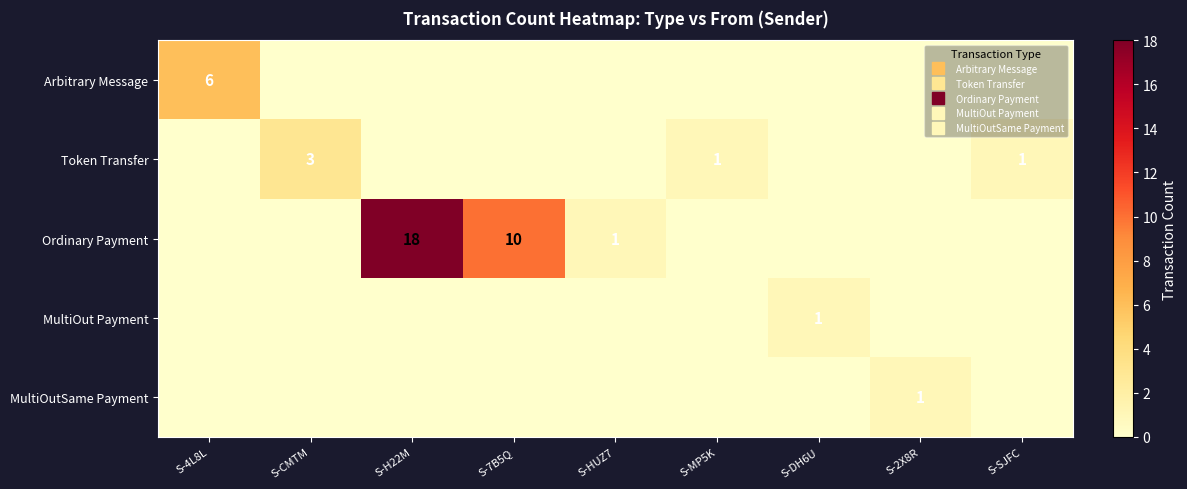

What is the sum of all MultiOut Payment values?

1